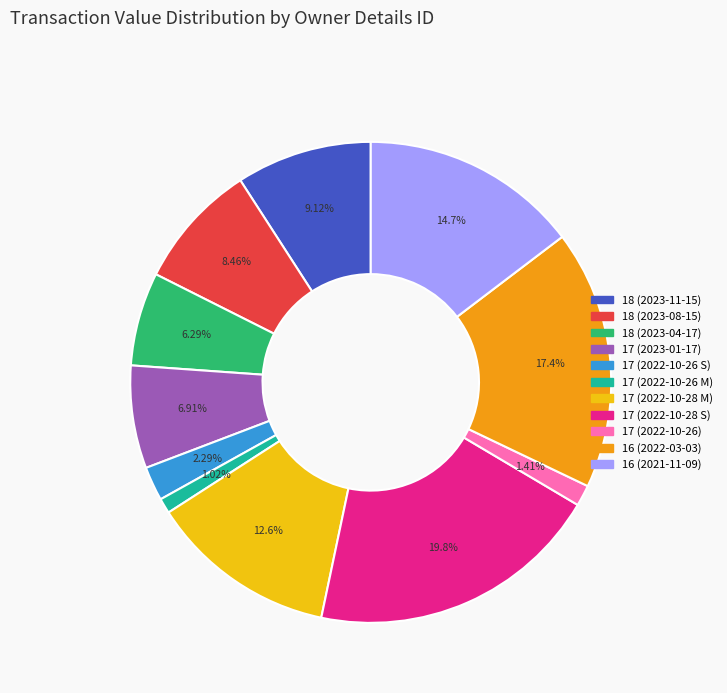

What is the largest slice in the pie chart?

17 (2022-10-28 S)